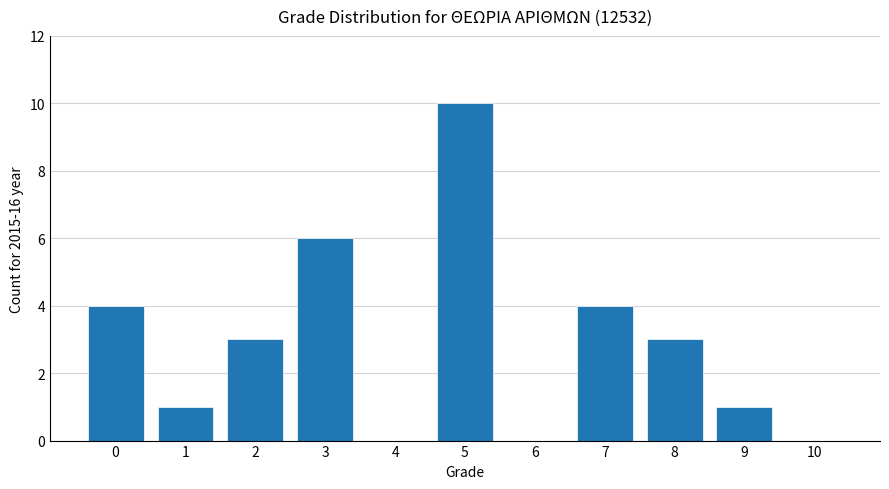

What is the sum of all values?

32